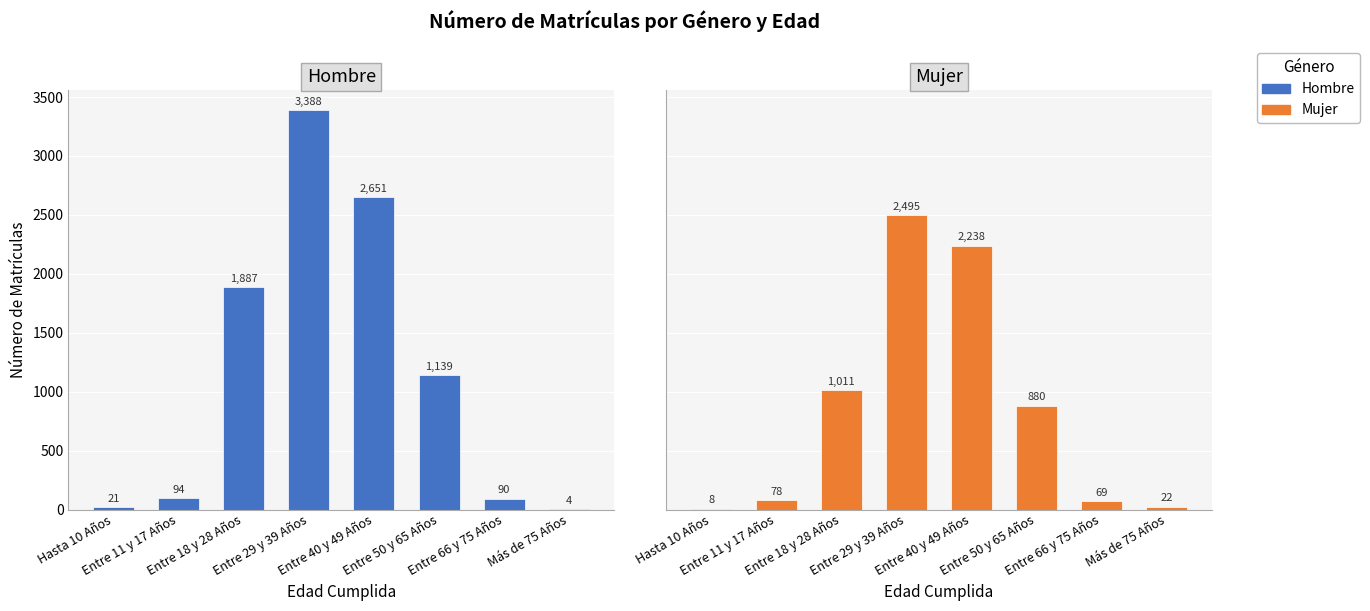

Is the value of Mujer at Entre 50 y 65 Años greater than the value of Hombre at Entre 18 y 28 Años?

No